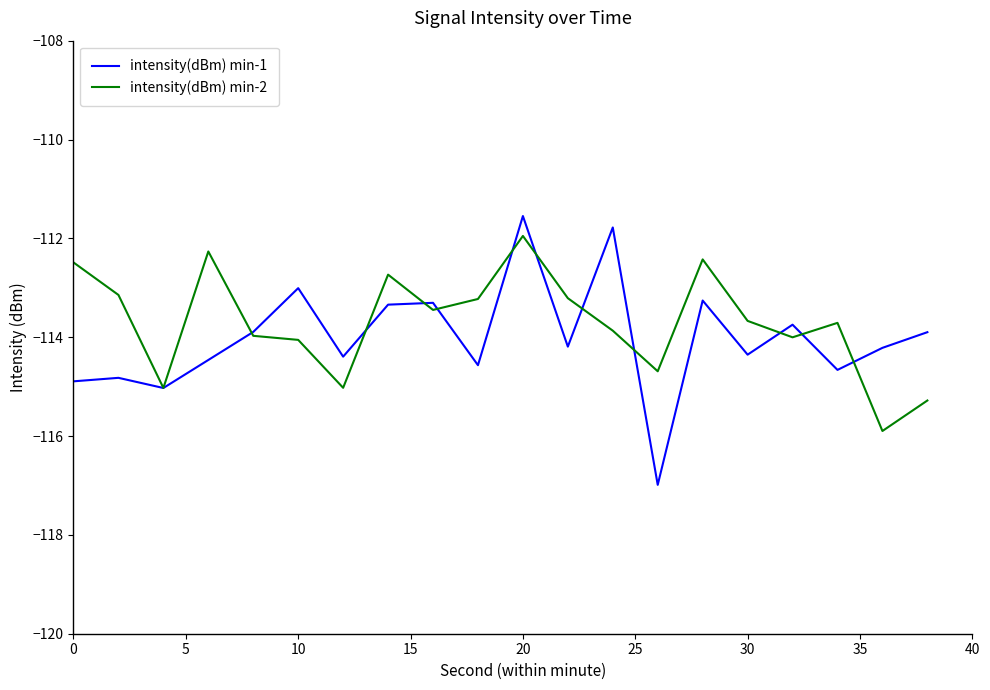

What is the highest value of the intensity(dBm) min-2 series?

-112.0